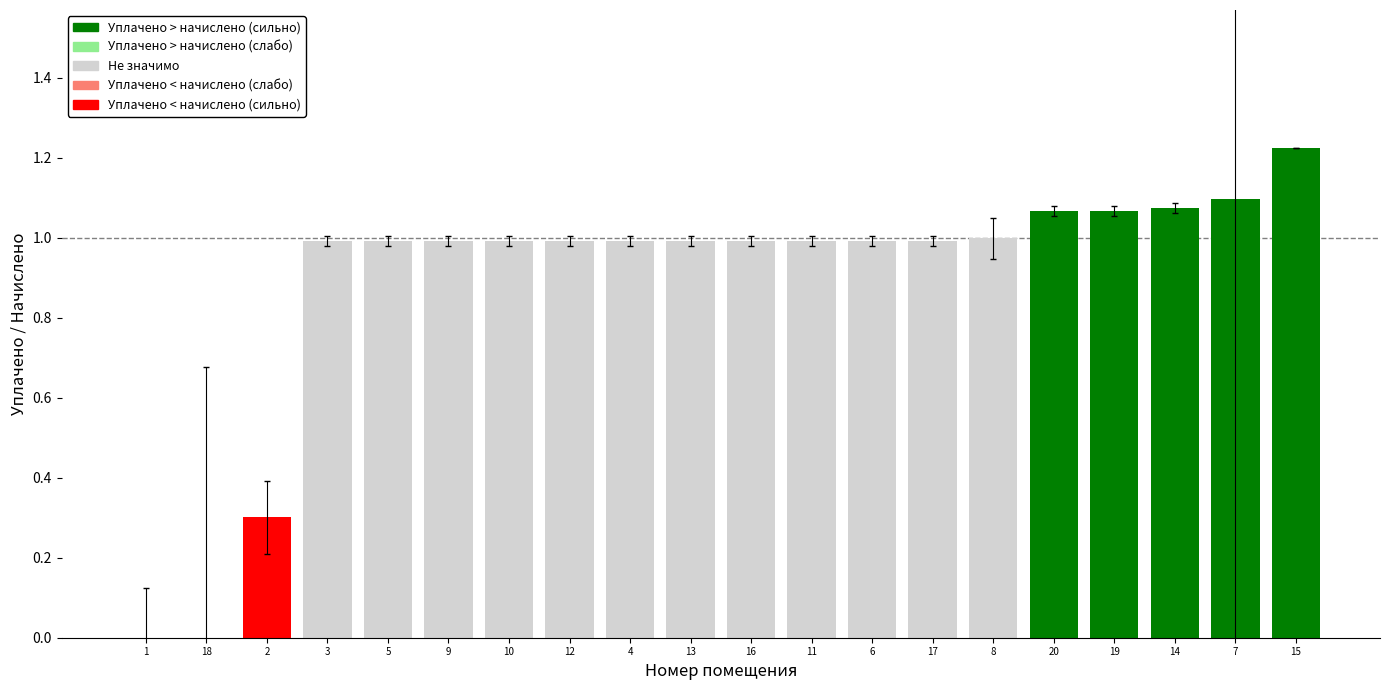

At which category does the chart reach its peak across all series?

15